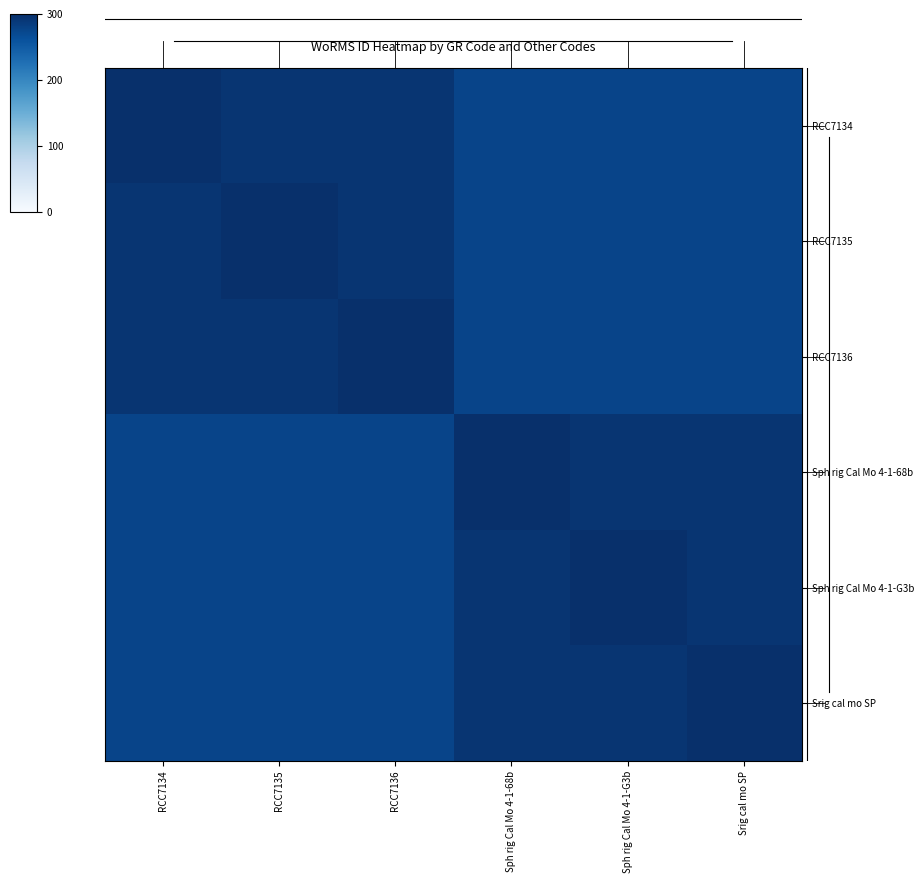

Rank the series by their maximum value, from lowest to highest.

RCC7134, RCC7135, RCC7136, Sph rig Cal Mo 4-1-68b, Sph rig Cal Mo 4-1-G3b, Srig cal mo SP